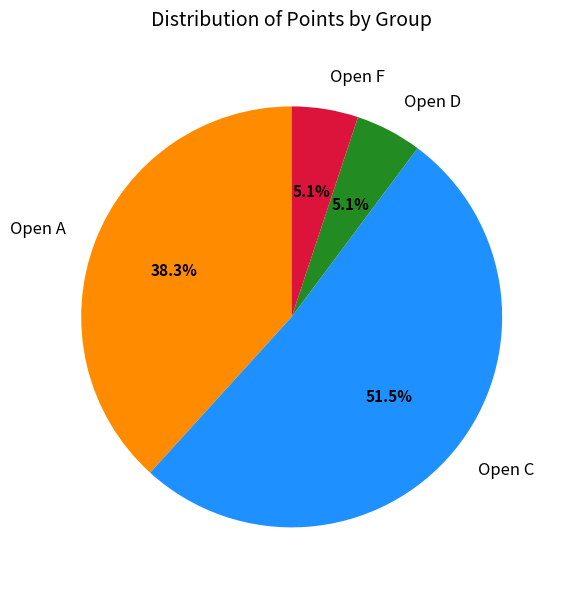

Is Open D the majority of the pie?

No